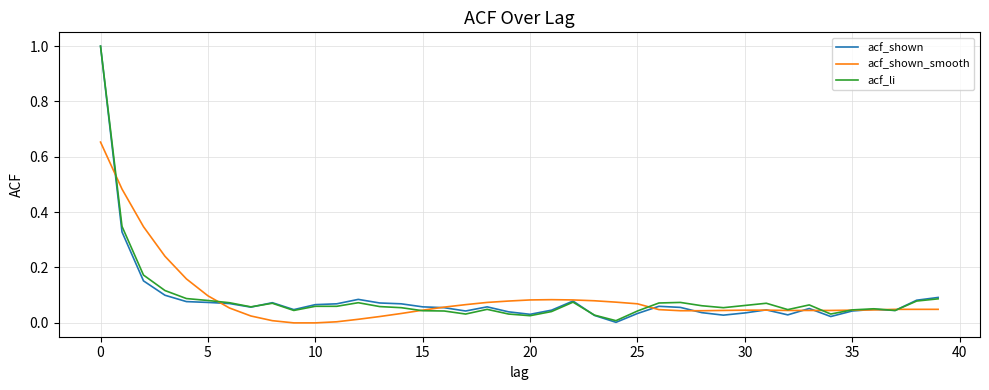

What is the maximum value for acf_shown?

1.0